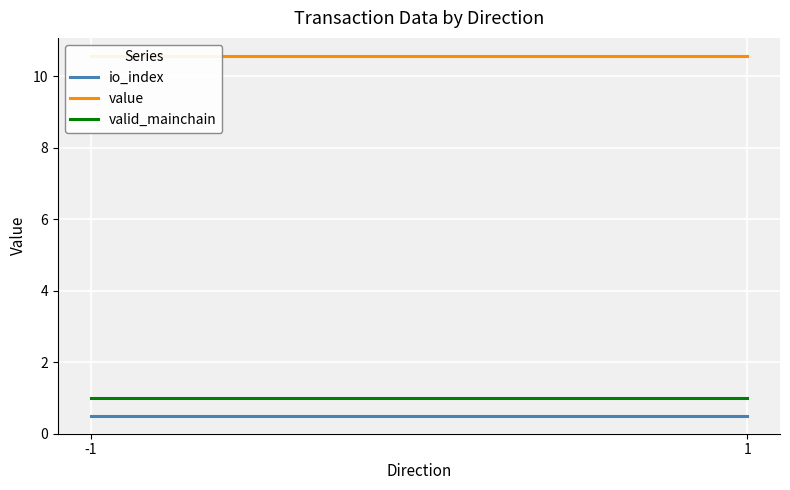

Which series has the largest total across all categories?

value